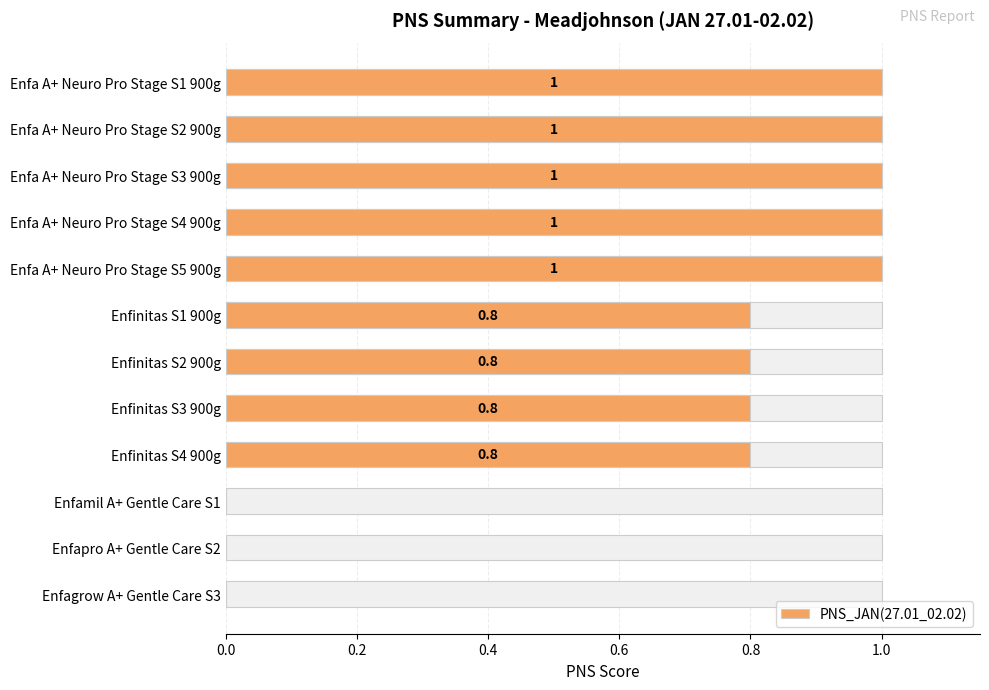

What is the value of the 2nd bar from the left?

1.0